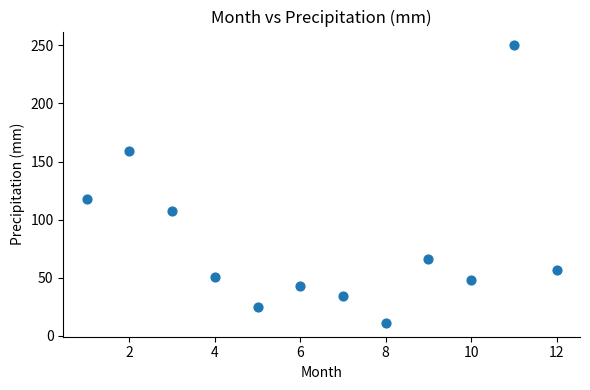

What is the average Y value?

80.8